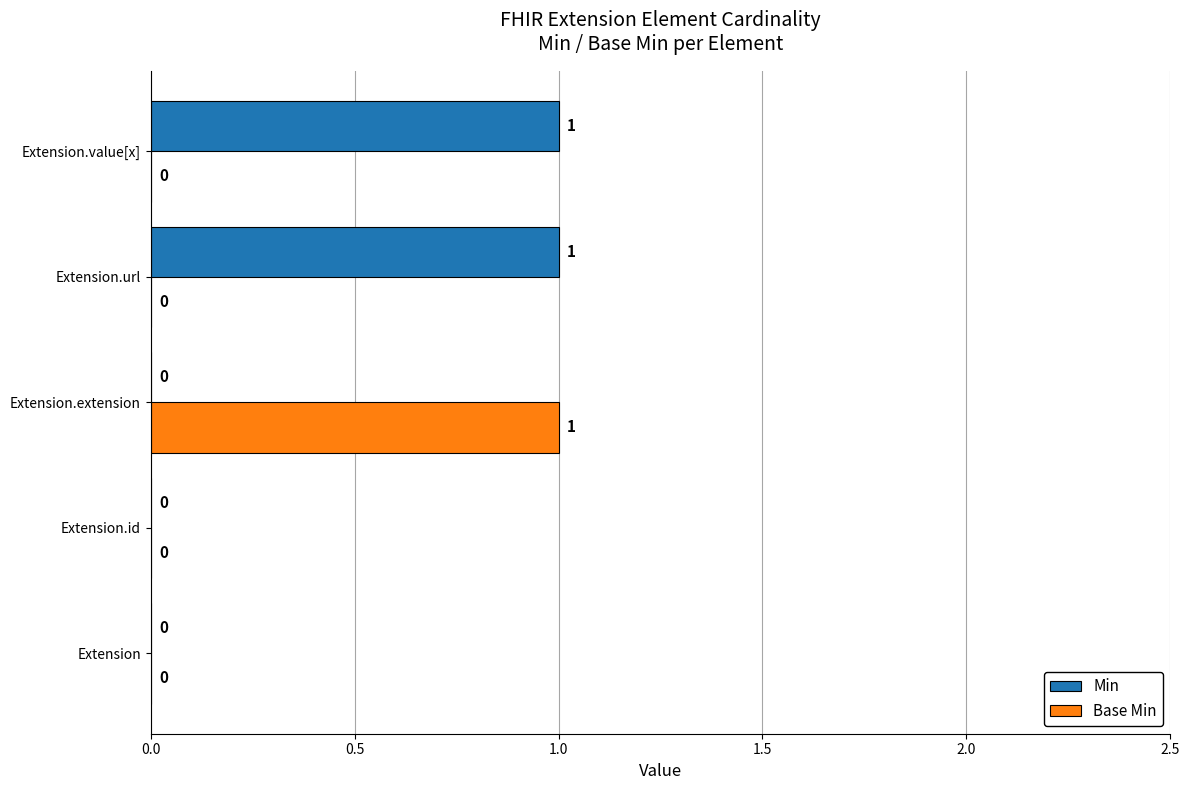

Which series has the largest total across all categories?

Min